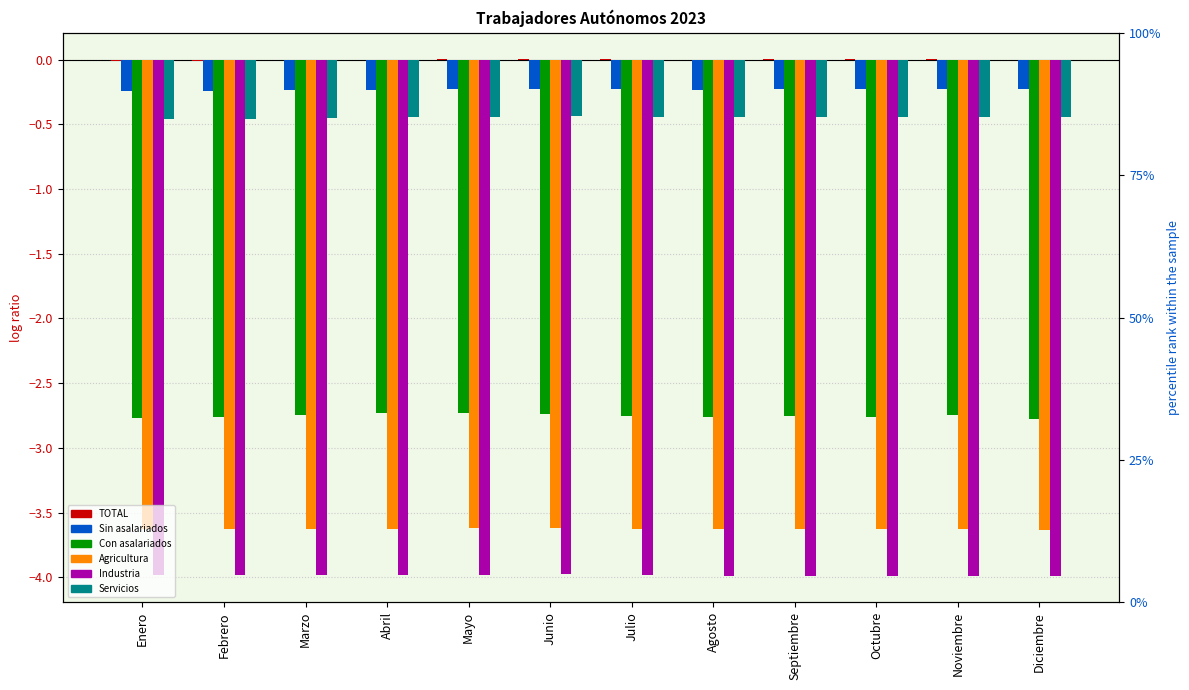

At which category is the sum across all series the highest?

Junio